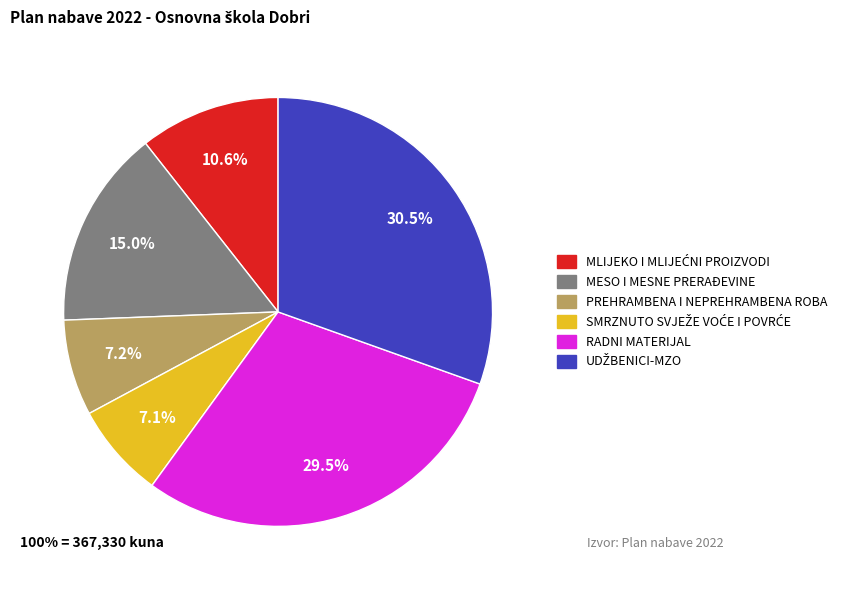

Does any single category account for the majority?

No